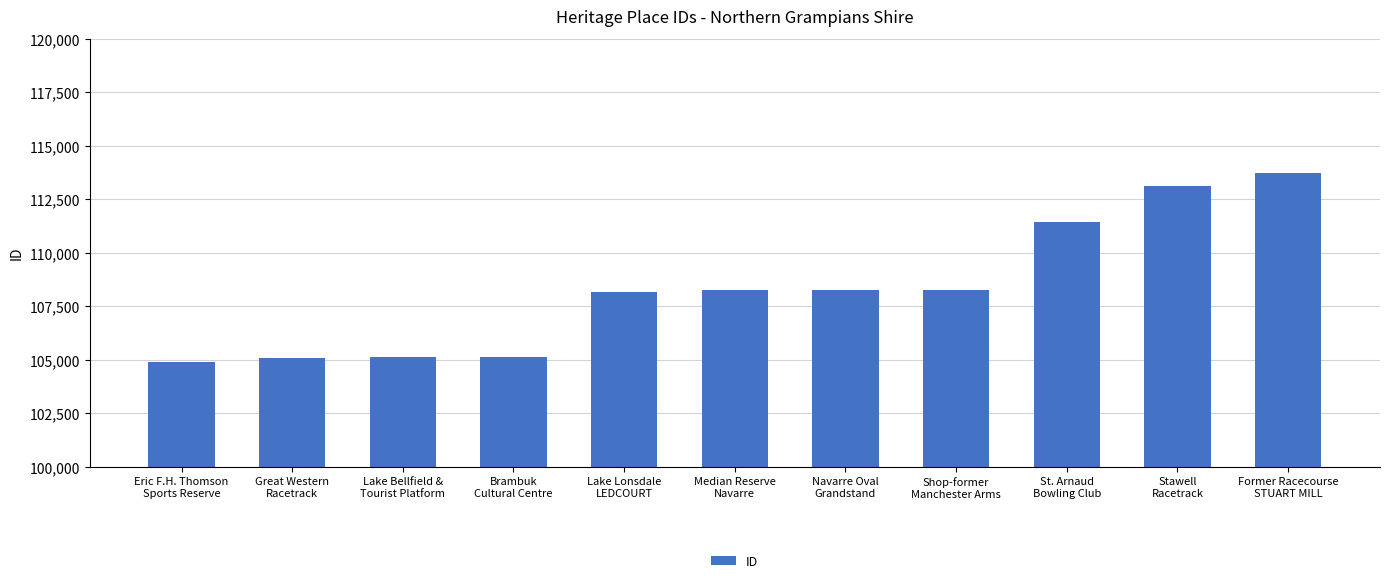

What is the difference between the values at Lake Bellfield &
Tourist Platform and Great Western
Racetrack?

45